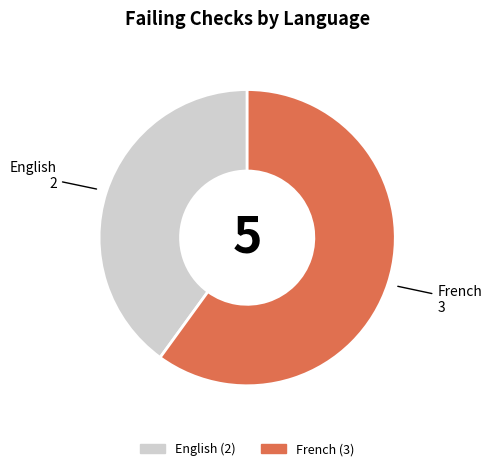

True or false: English accounts for 30% of the total.

False